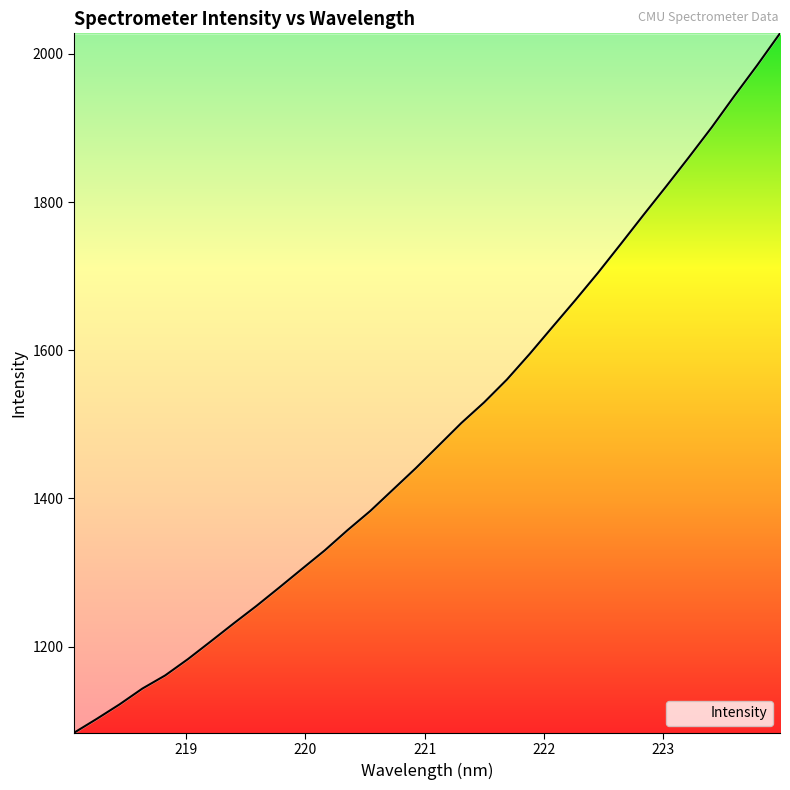

Reading left to right, extract all data points from this chart.

1083.7	1102.5	1122.1	1143.4	1161.2	1183.2	1207.0	1231.2	1254.8	1279.6	1304.8	1329.9	1357.1	1383.1	1412.0	1440.9	1471.3	1501.8	1529.7	1560.5	1595.1	1631.4	1667.5	1704.5	1743.3	1782.6	1821.3	1860.7	1900.9	1943.4	1984.8	2027.7